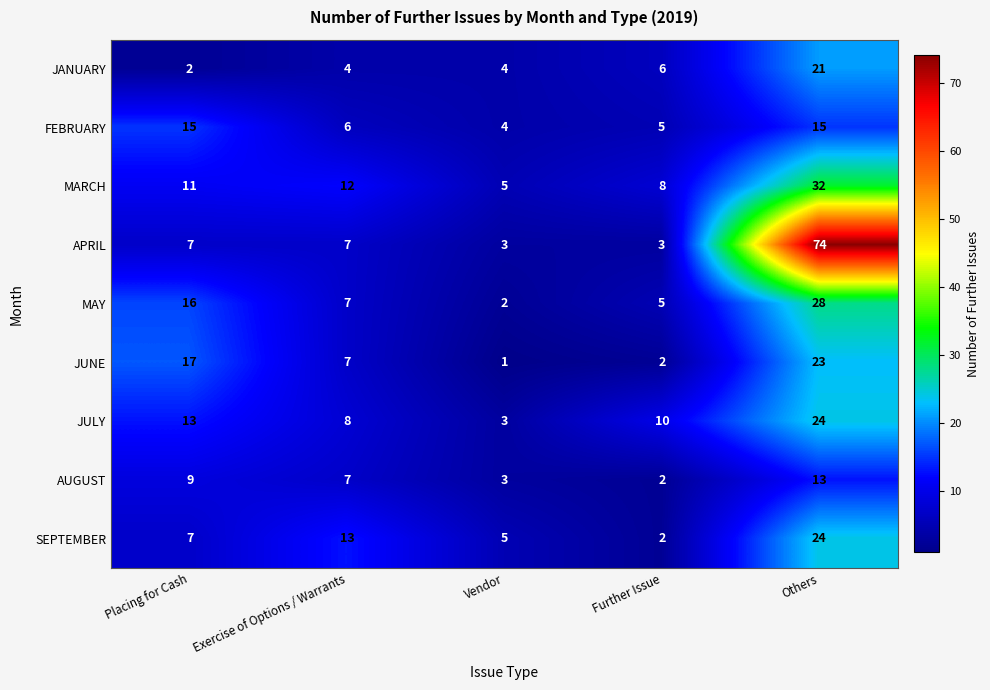

Rank the categories by SEPTEMBER value from lowest to highest.

Further Issue, Vendor, Placing for Cash, Exercise of Options / Warrants, Others